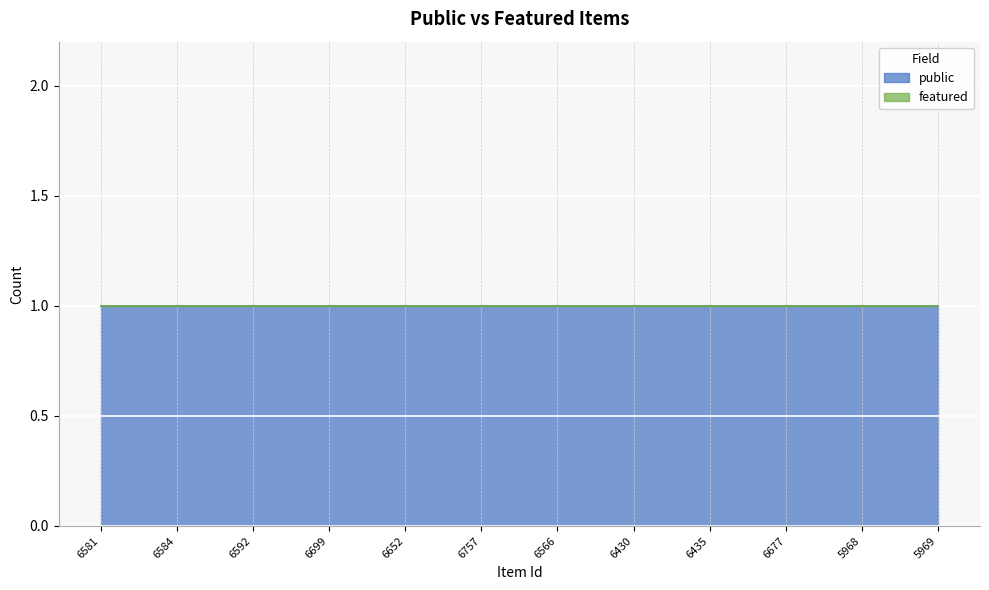

What is the lowest value of the public series?

1